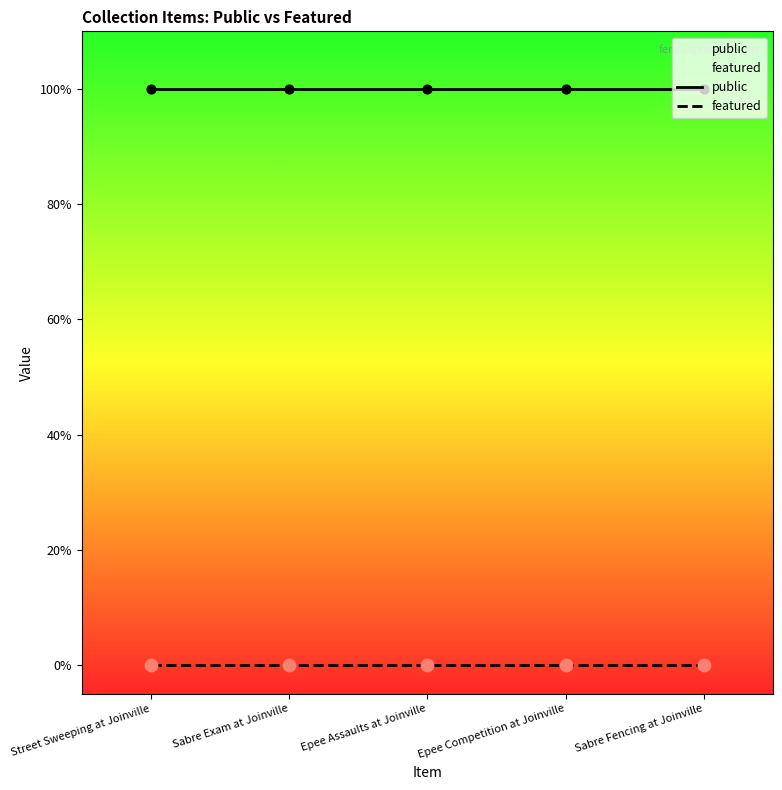

Which series has the widest spread of Y values?

public